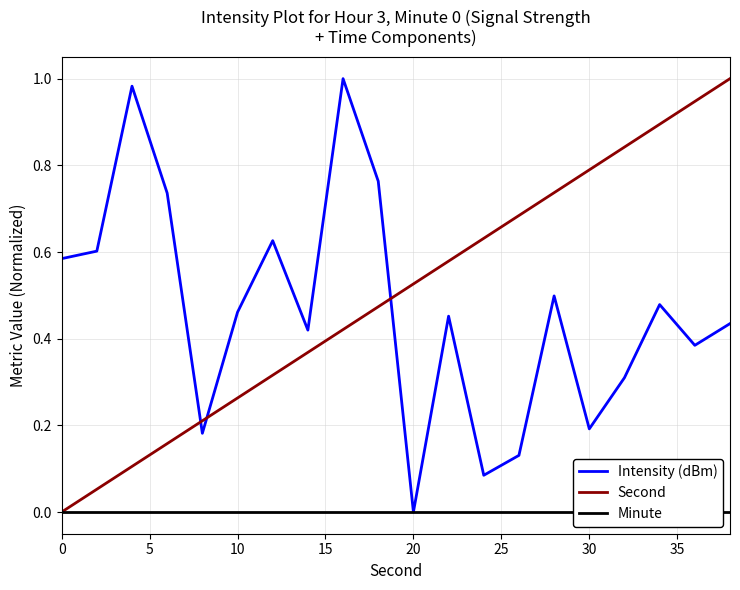

True or false: Intensity (dBm) and Second cross at least once.

True